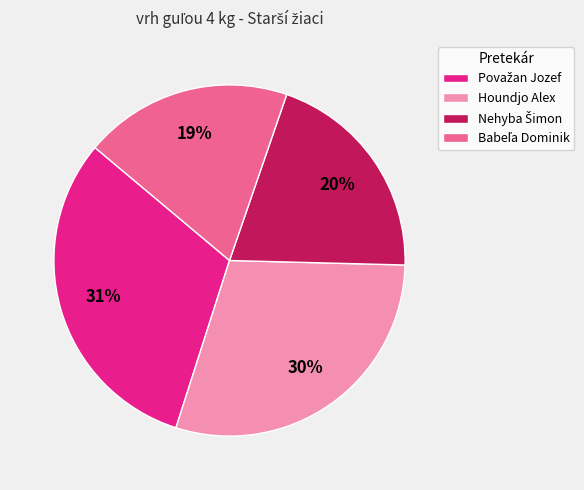

Is it true that Houndjo Alex is 30% of the pie?

True